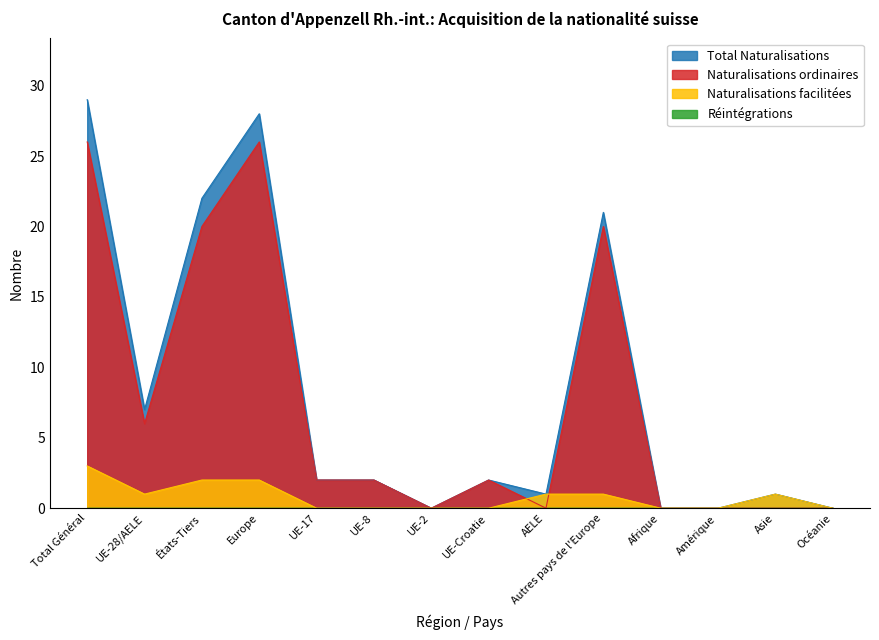

At which label does Naturalisations facilitées reach its minimum?

UE-17